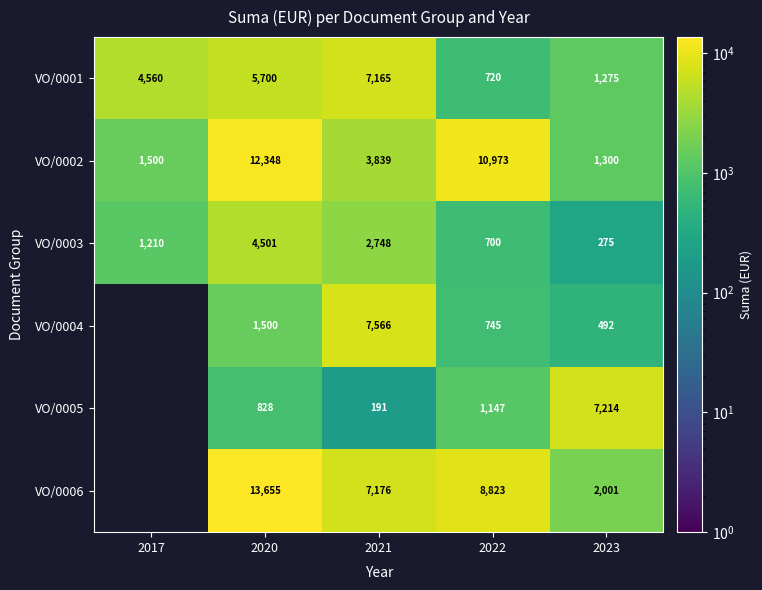

Which category has the lowest value in the VO/0003 series?

2023